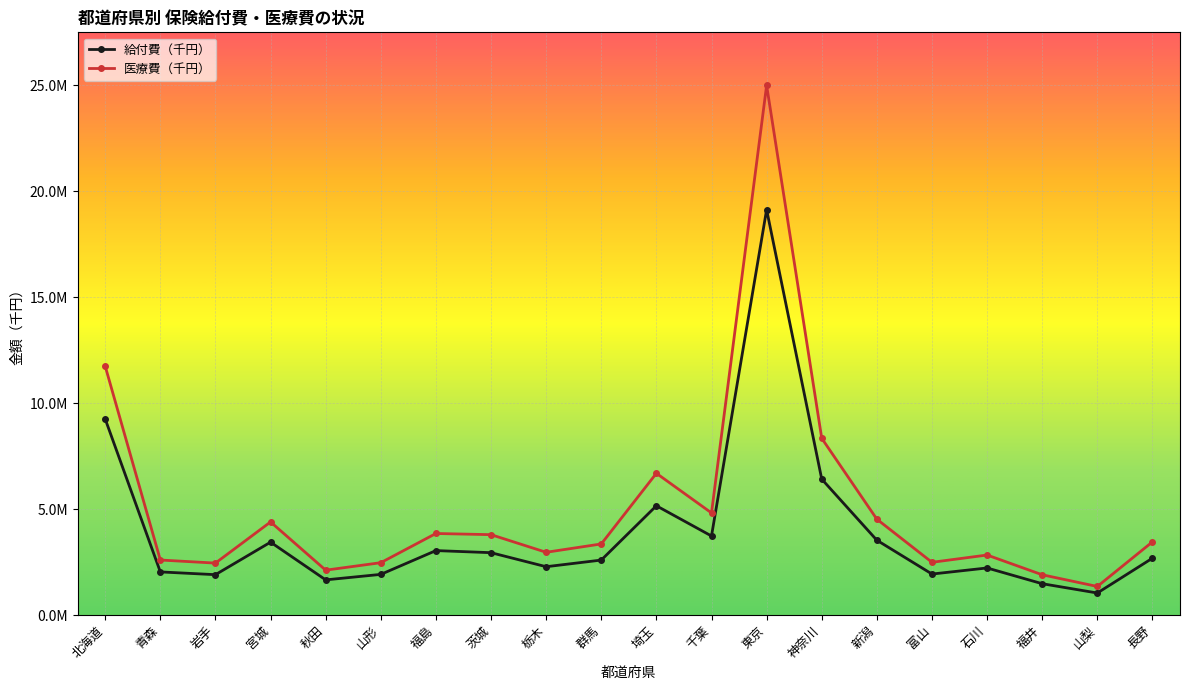

What is the label of the 2nd point from the left?

青森